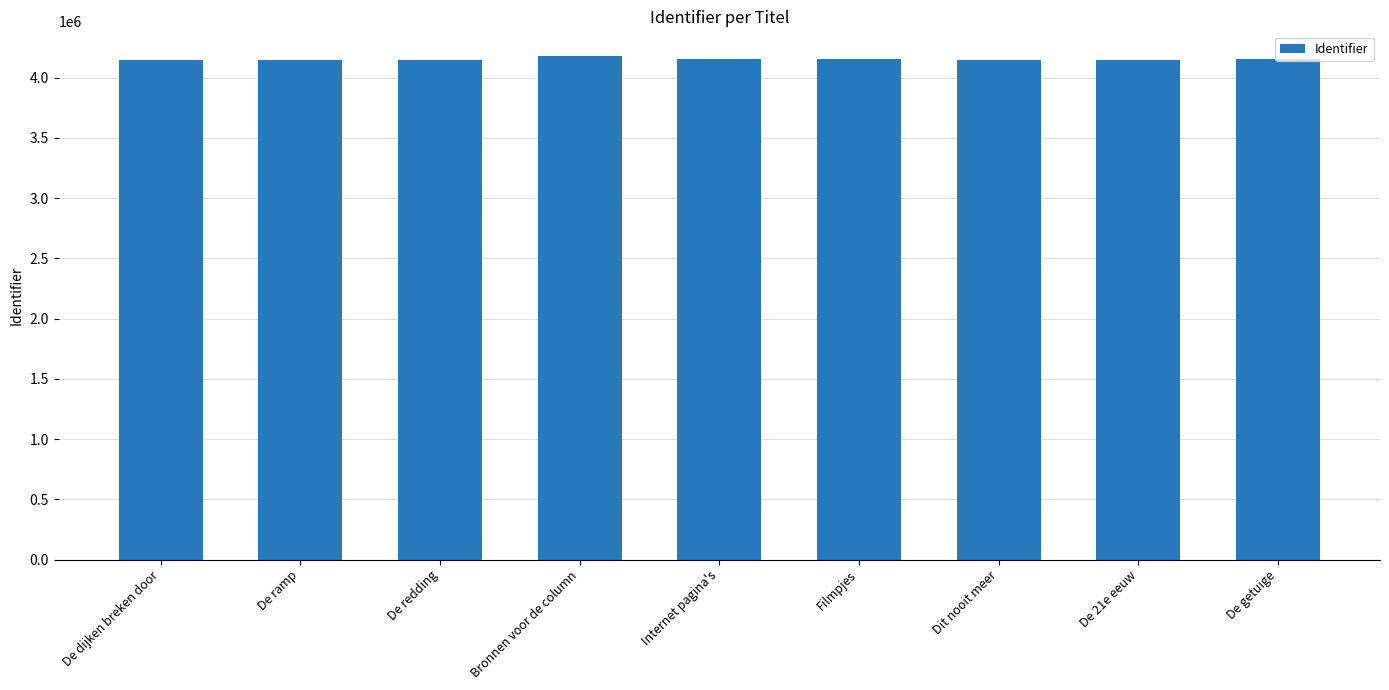

Are the bars horizontal?

No